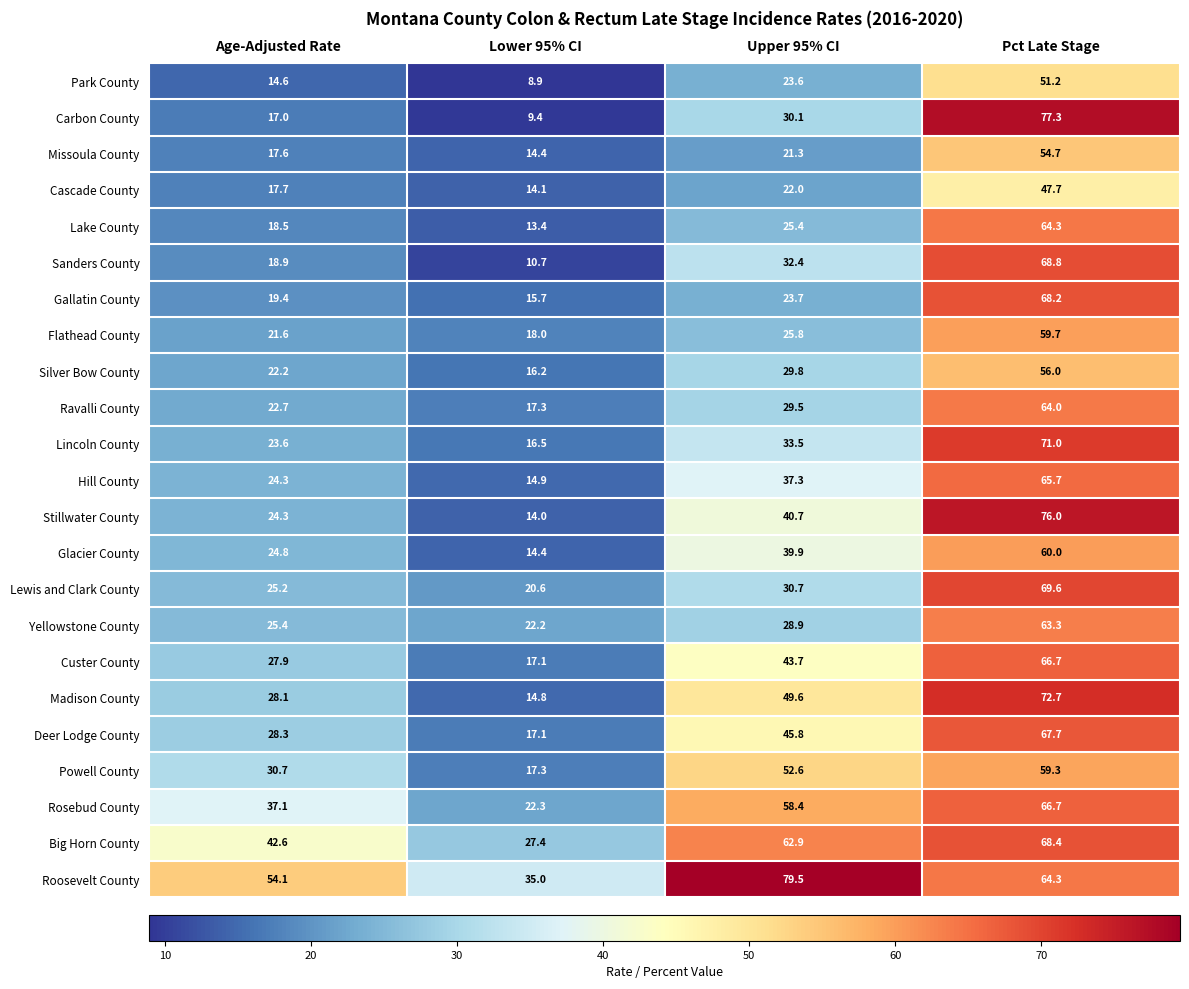

Where is Roosevelt County nearest to the value 57?

Age-Adjusted Rate